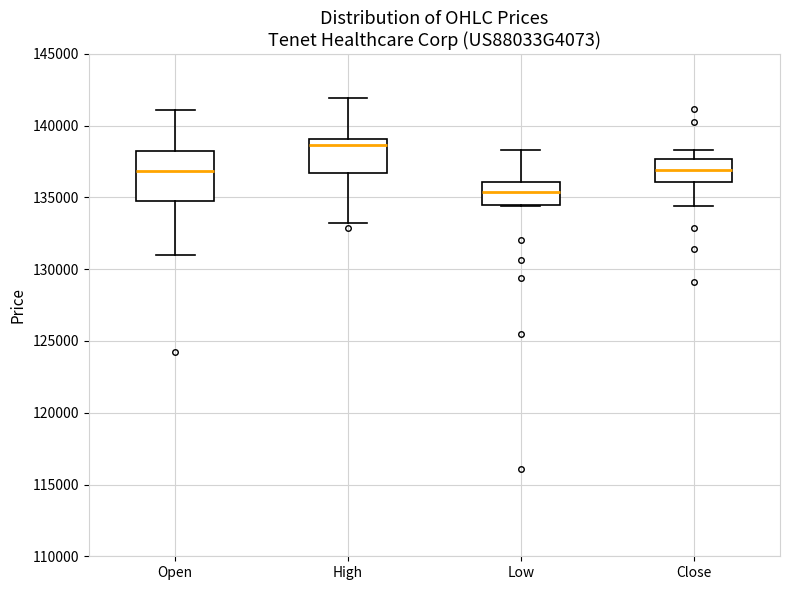

Reading left to right, transcribe this box plot: for each box, give where its median line is, the range the box spans, and where its two whiskers end, as read against the y-axis. The values are not printed on the chart, so give them approximately, as read against the axis.

Open: median 137000, box 135000 to 138000, whiskers 131000 to 141000
High: median 138500, box 136500 to 139000, whiskers 133000 to 142000
Low: median 135500, box 134500 to 136000, whiskers 134500 to 138500
Close: median 137000, box 136000 to 137500, whiskers 134500 to 138500